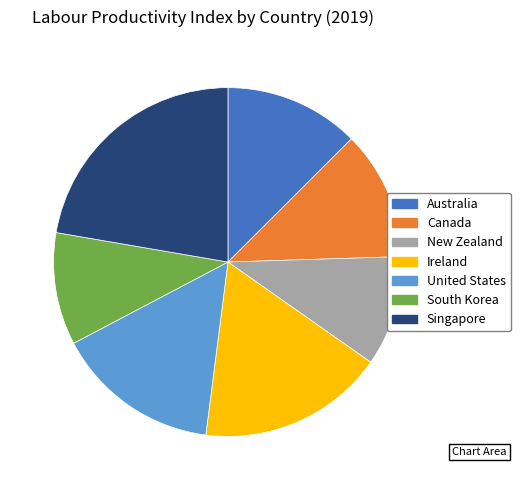

Is the sum of South Korea and New Zealand greater than half?

No